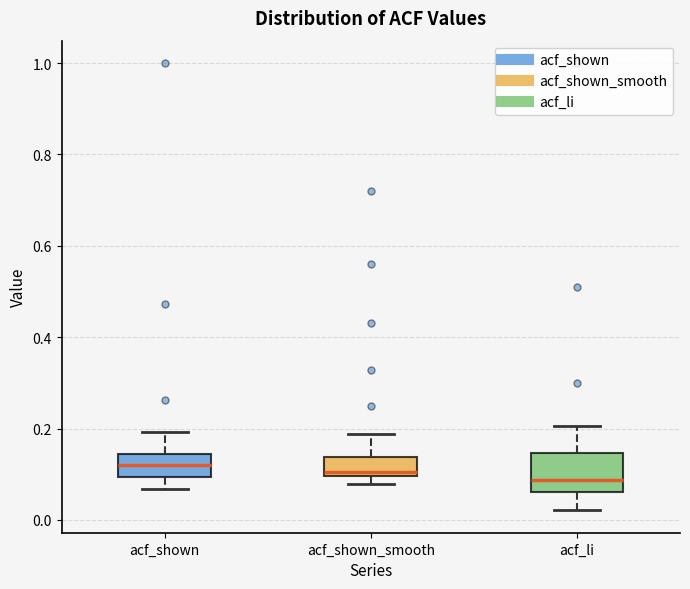

Where is the upper edge of the box for acf_shown_smooth on the y-axis? The values are not printed on the chart, so give them approximately, as read against the axis.

0.14